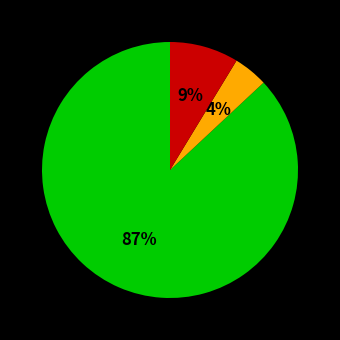

Is there a majority slice in this chart?

Yes